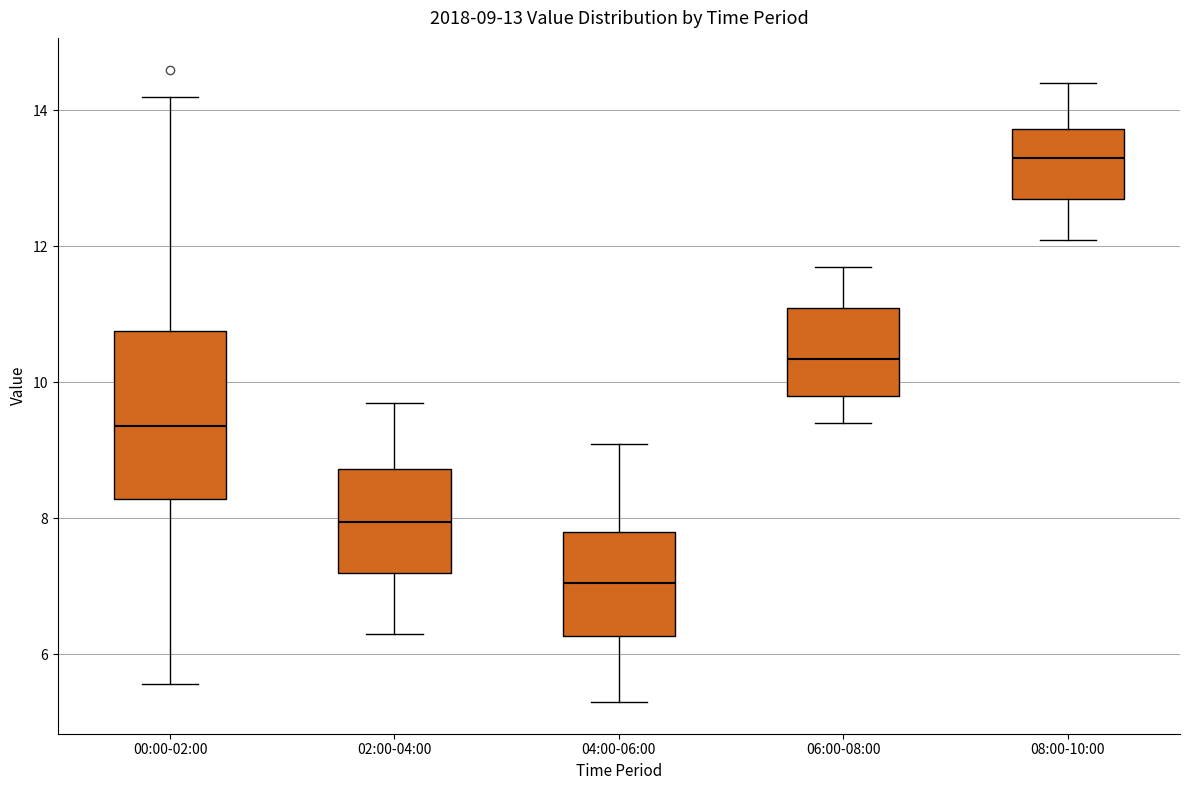

Which box is the tallest, from its lower edge to its upper edge?

00:00-02:00